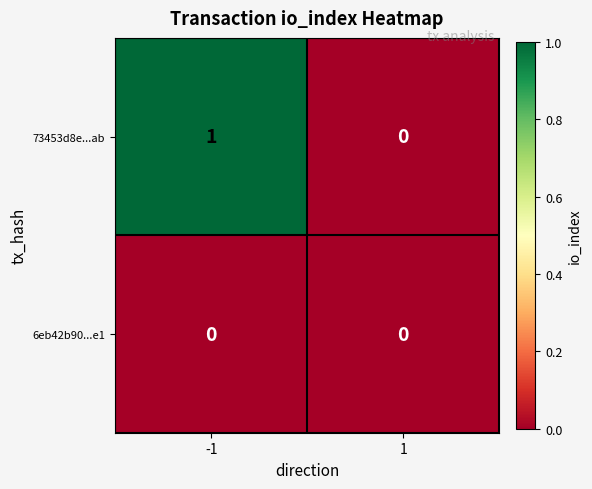

Count the number of data series in this chart.

2